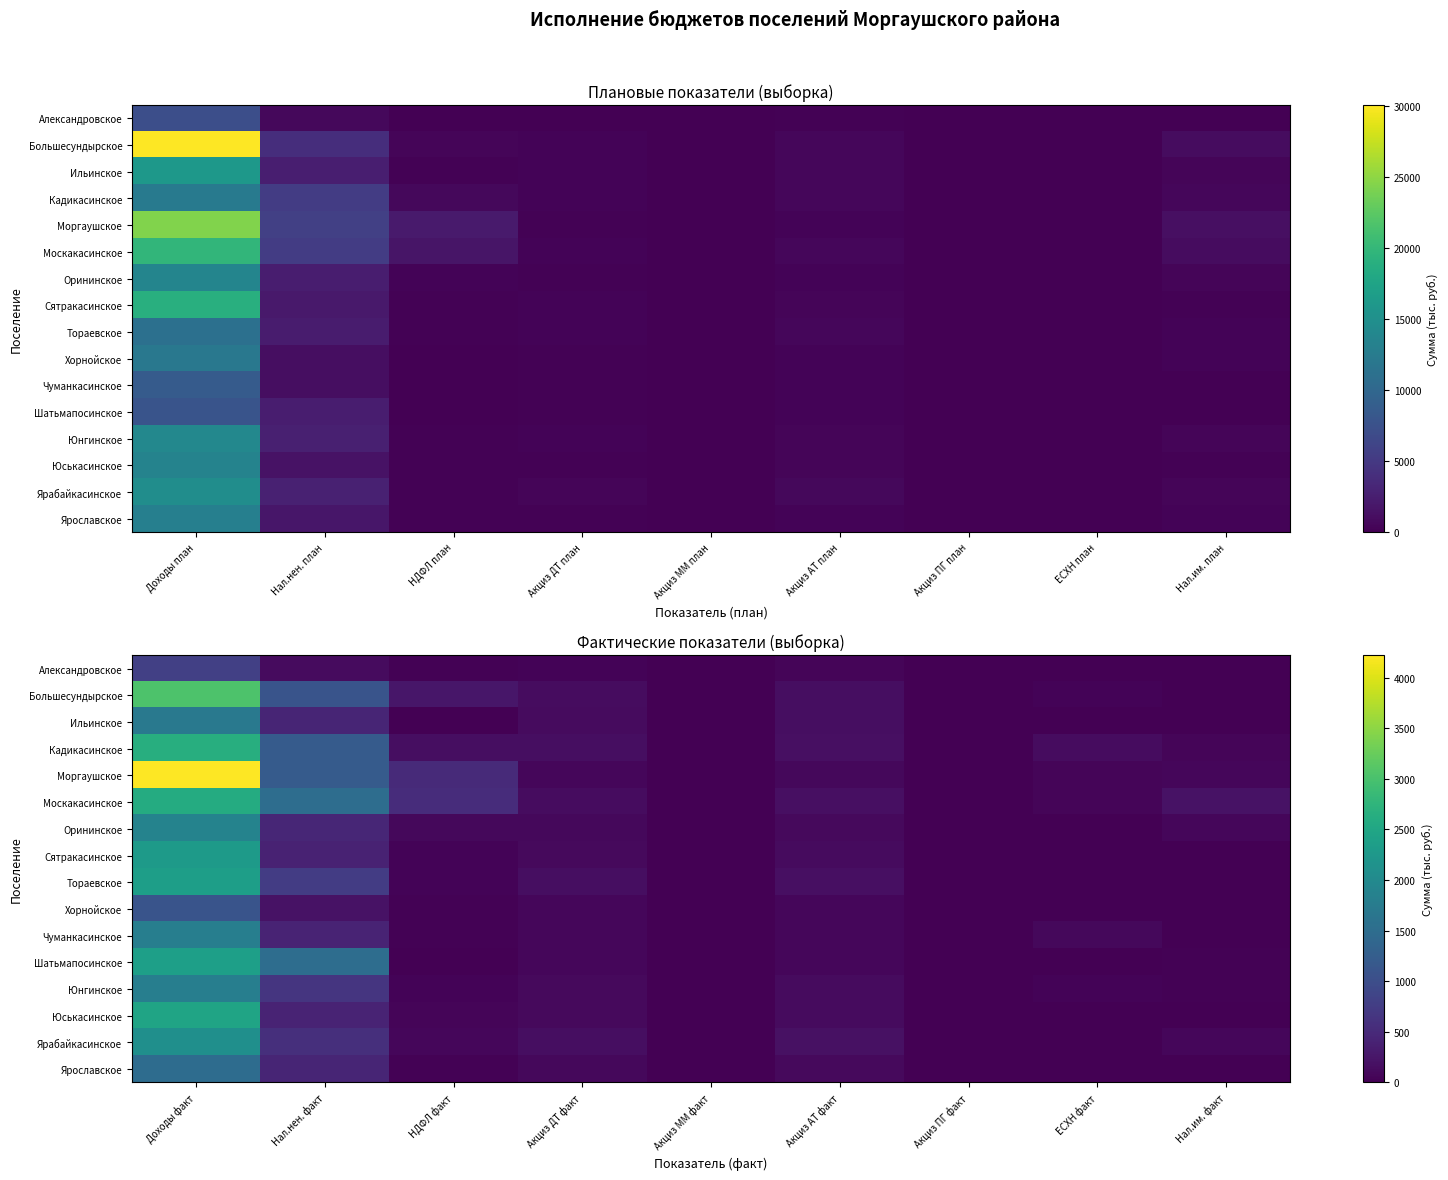

Which category has the highest value in the Москакасинское series?

Доходы факт